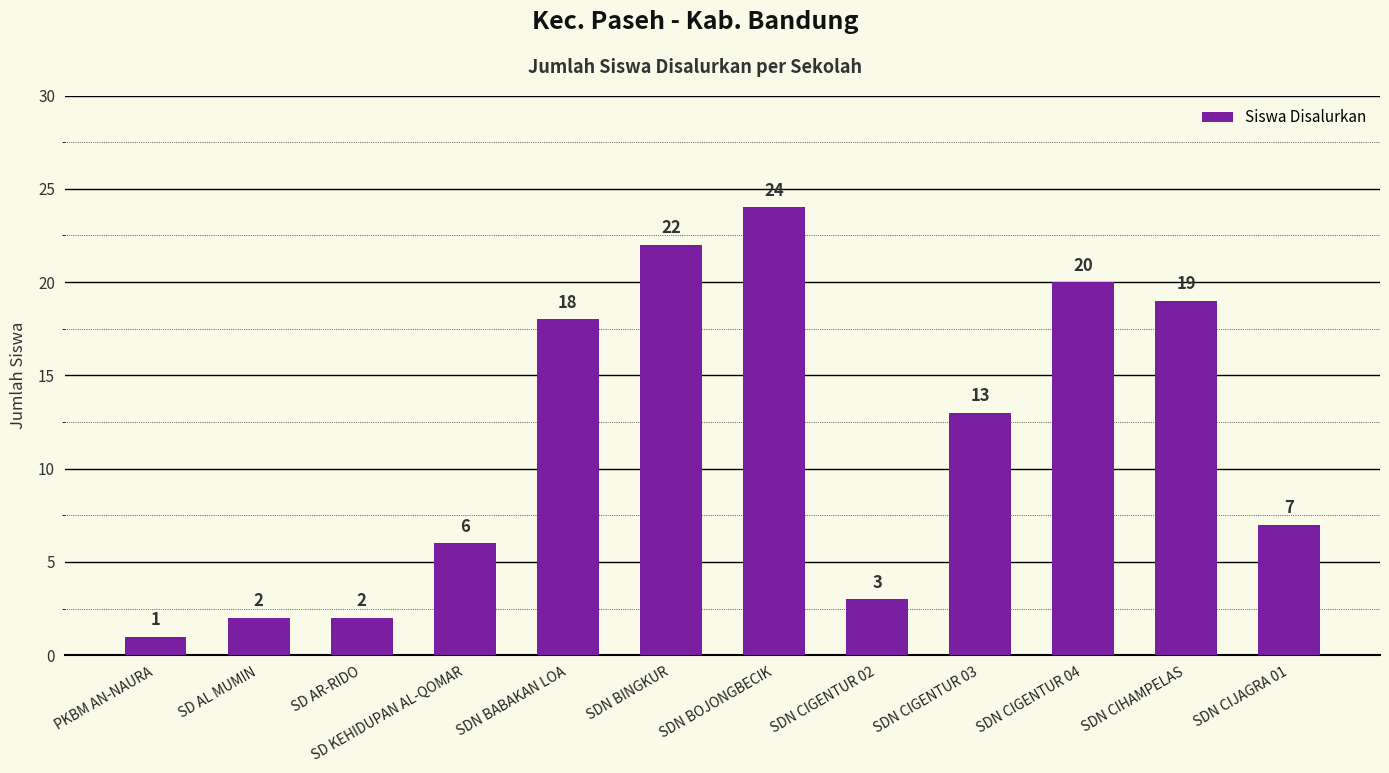

What is the average value?

11